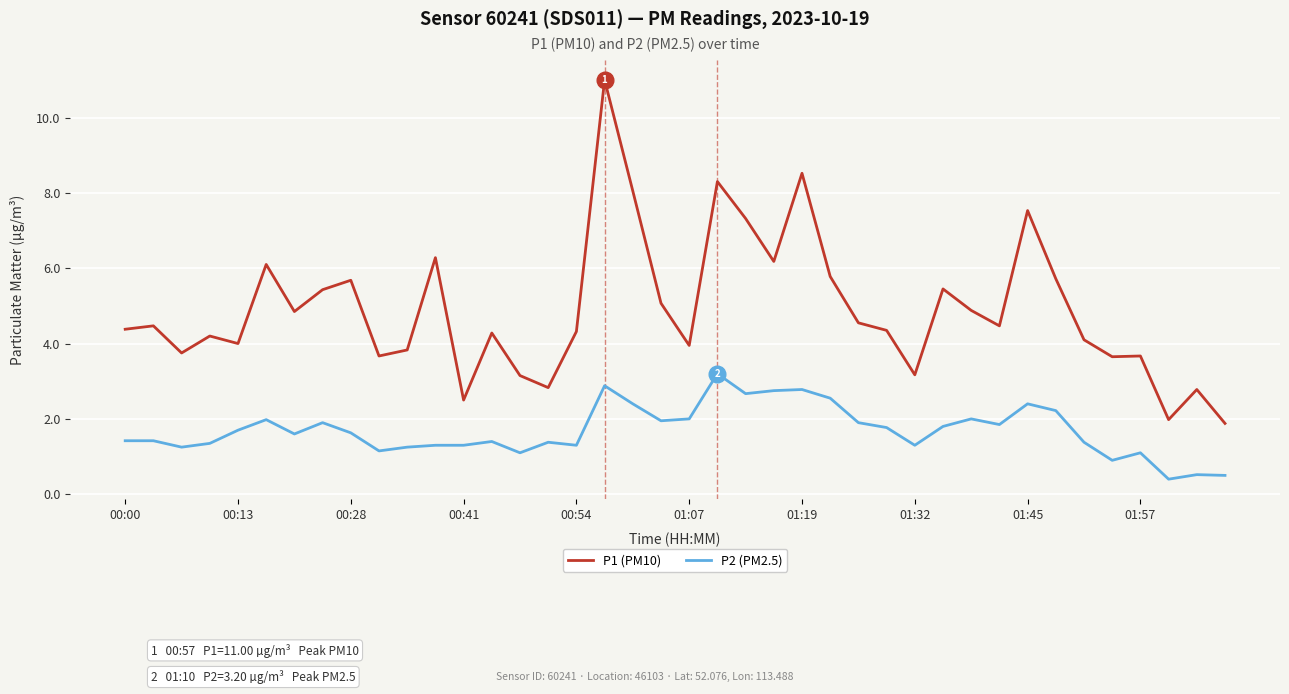

Which series has the largest total across all categories?

P1 (PM10)